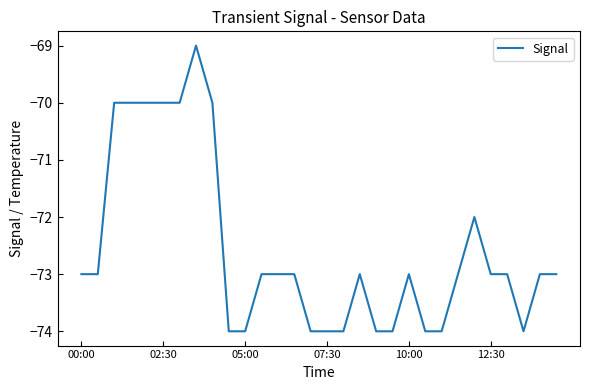

What is the maximum value shown in the chart?

-69